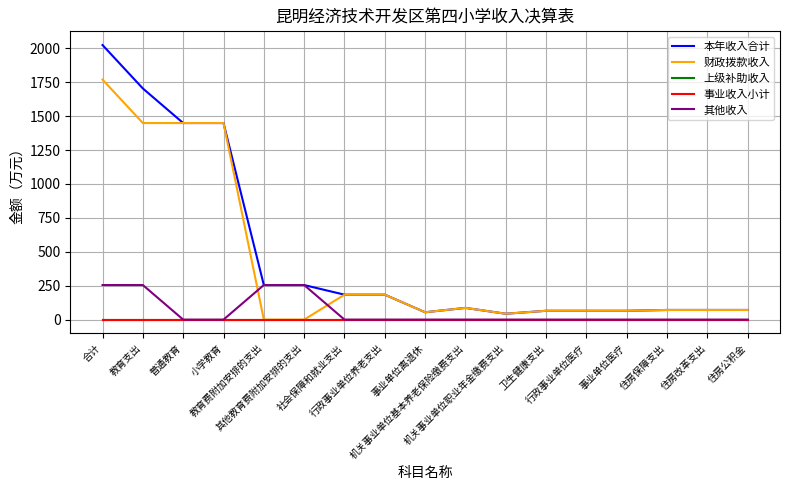

What is the maximum value for 财政拨款收入?

1768.9